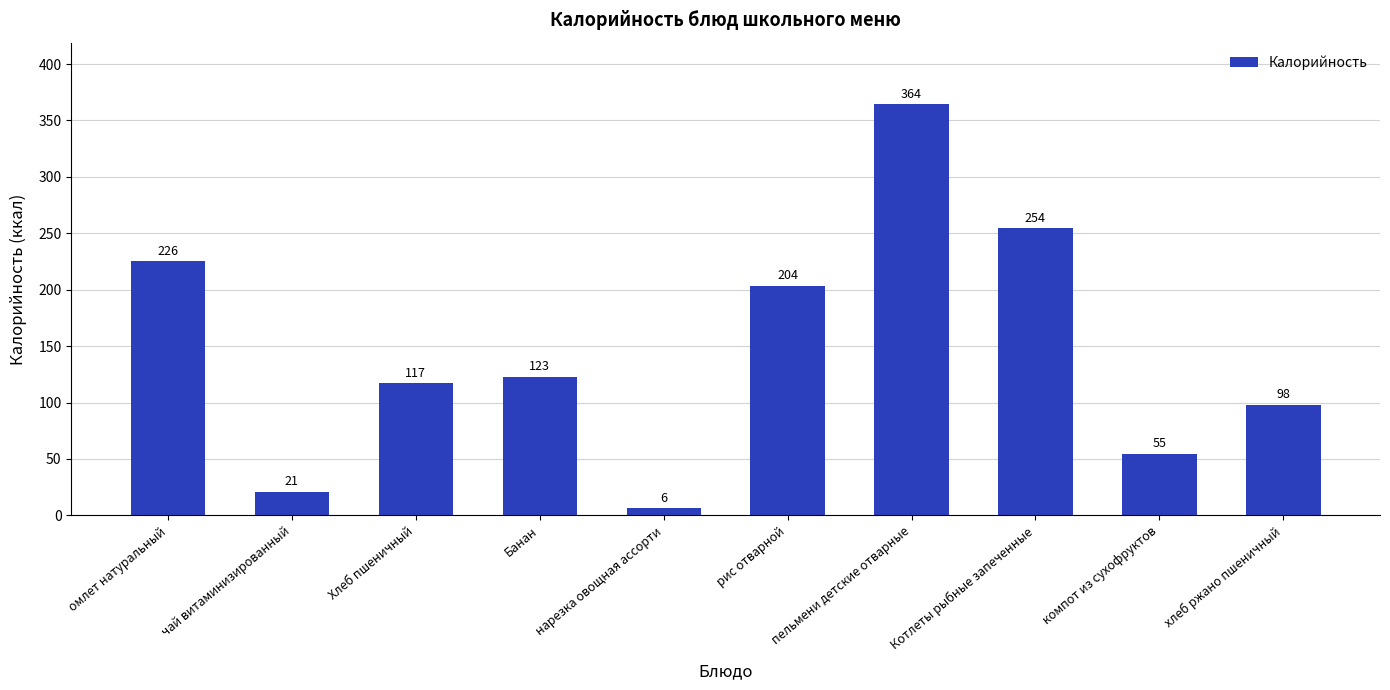

The chart shows a value of 203.5 at рис отварной. True or false?

True